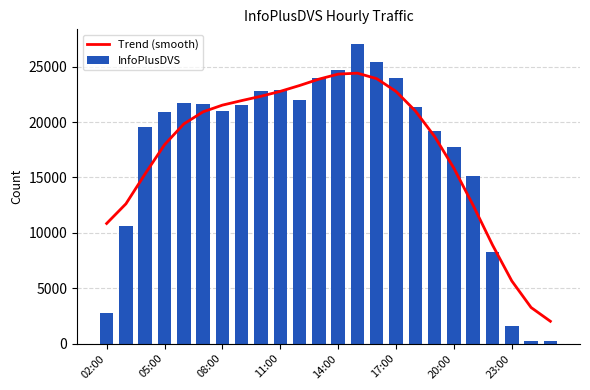

What is the value of the Trend (smooth) bar at the 14th from the left?

24411